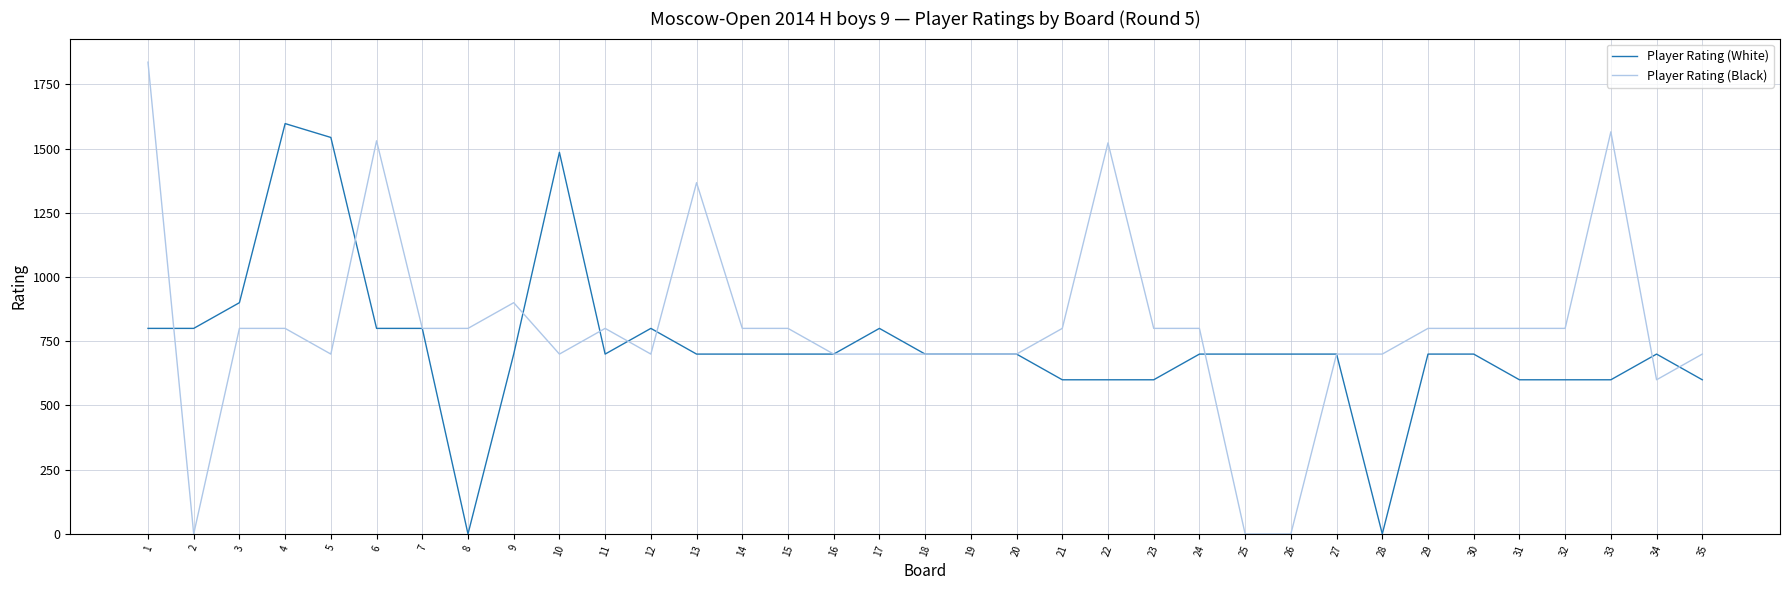

Count the number of data series in this chart.

2